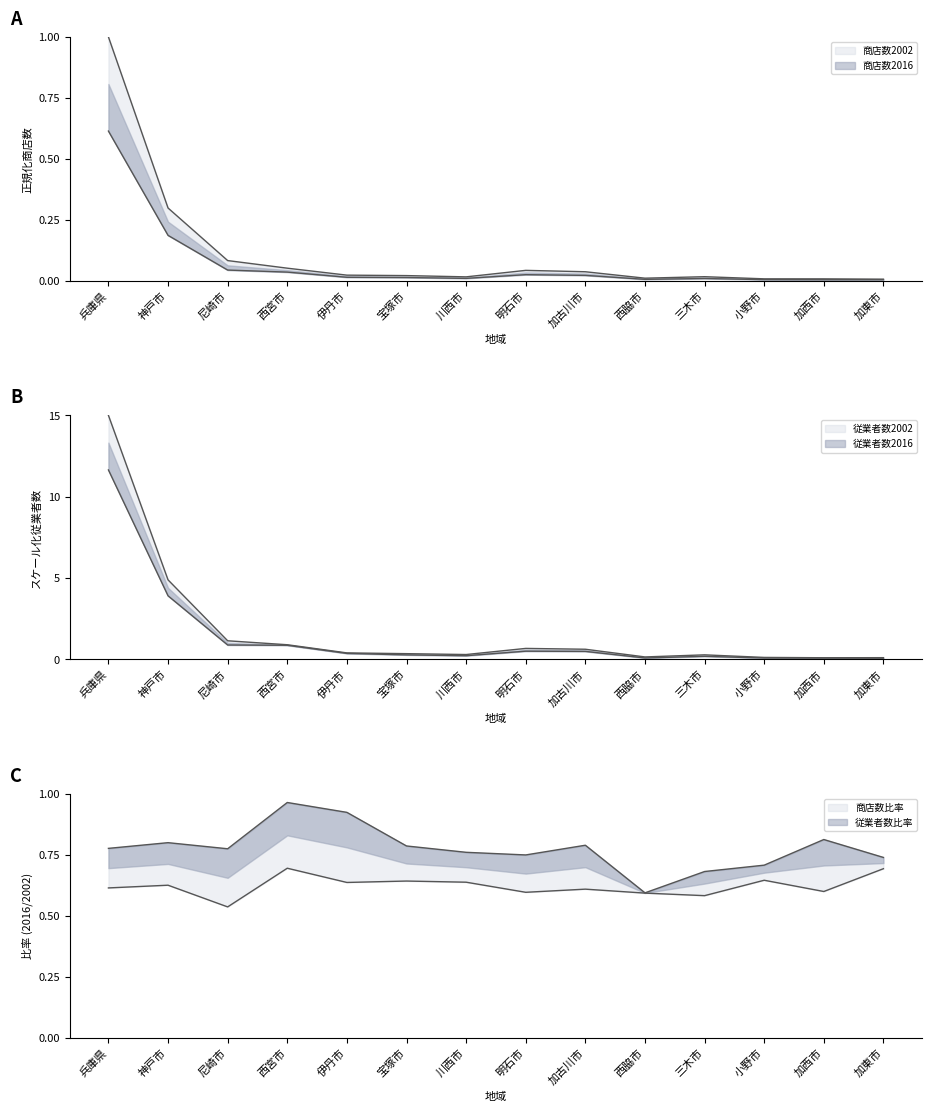

What is the label of the 10th point from the right?

伊丹市